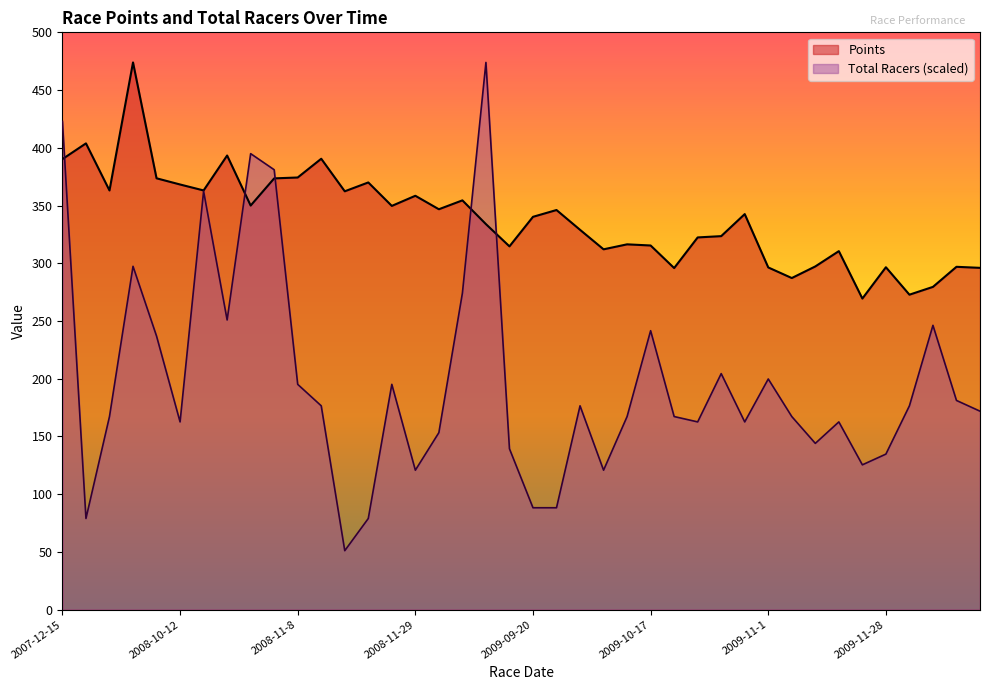

List the series in order of their peak value, highest first.

Points, Total Racers